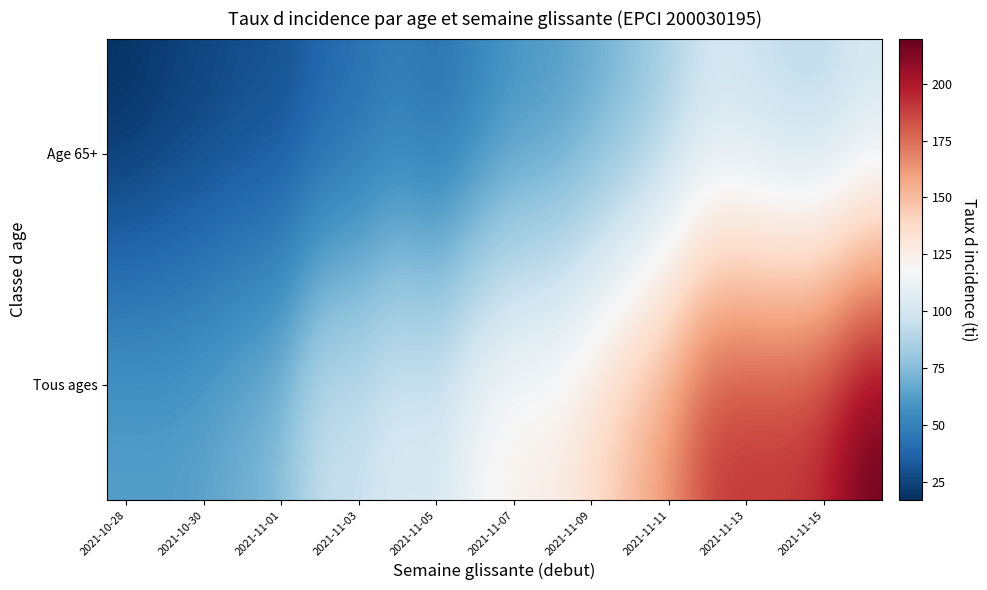

At how many categories does at least one series exceed 125?

10